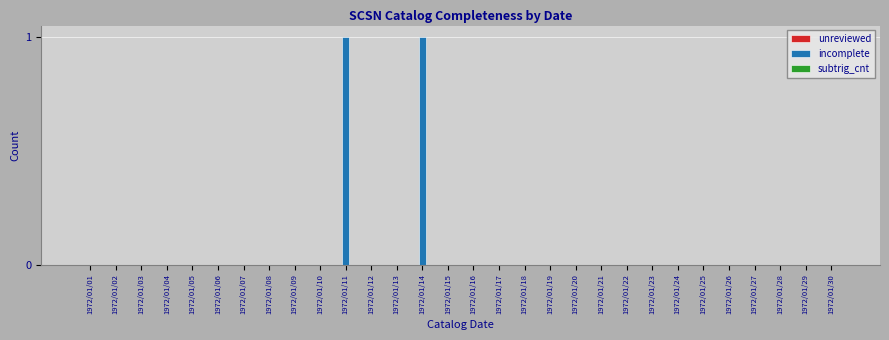

The chart shows a value of 0 at 1972/01/23. True or false?

True